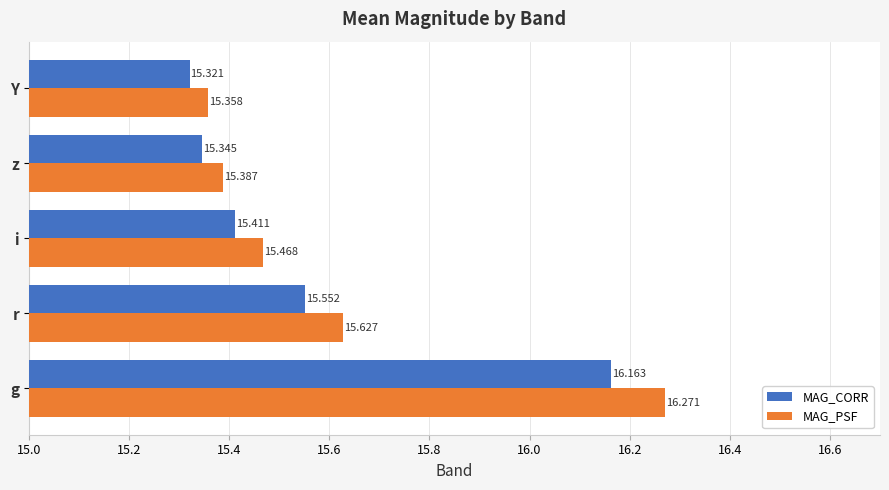

At which label is MAG_PSF closest to 15?

Y